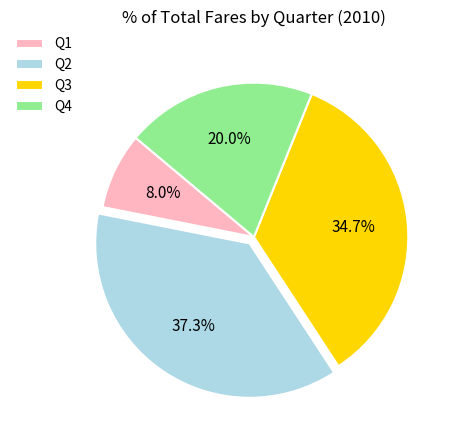

What percentage is NOT represented by Q2?

62.7%